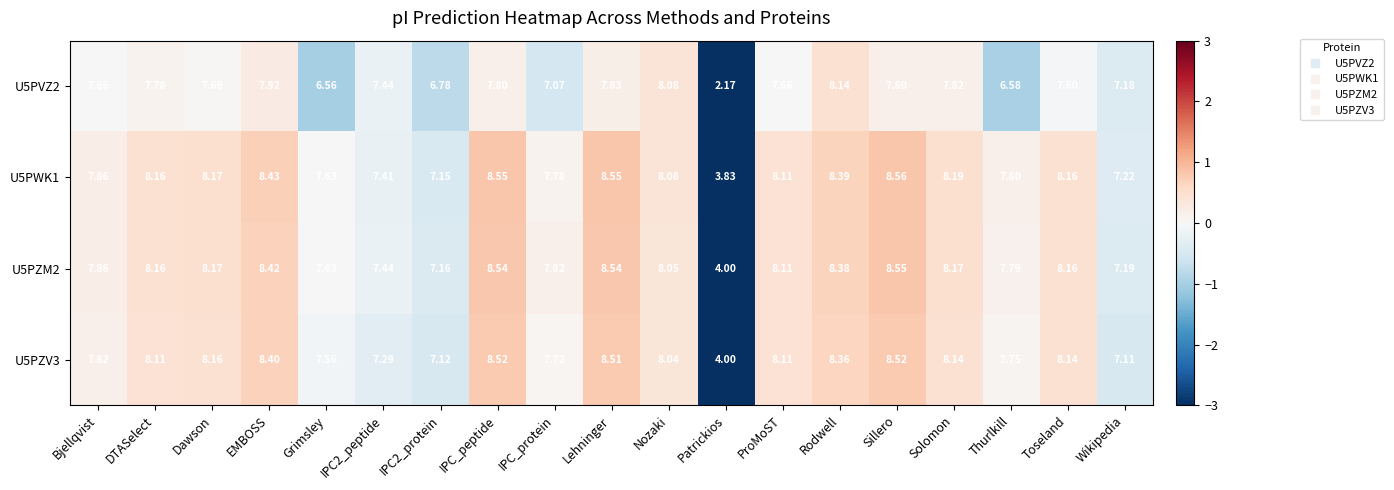

How many data points does each series have?

19